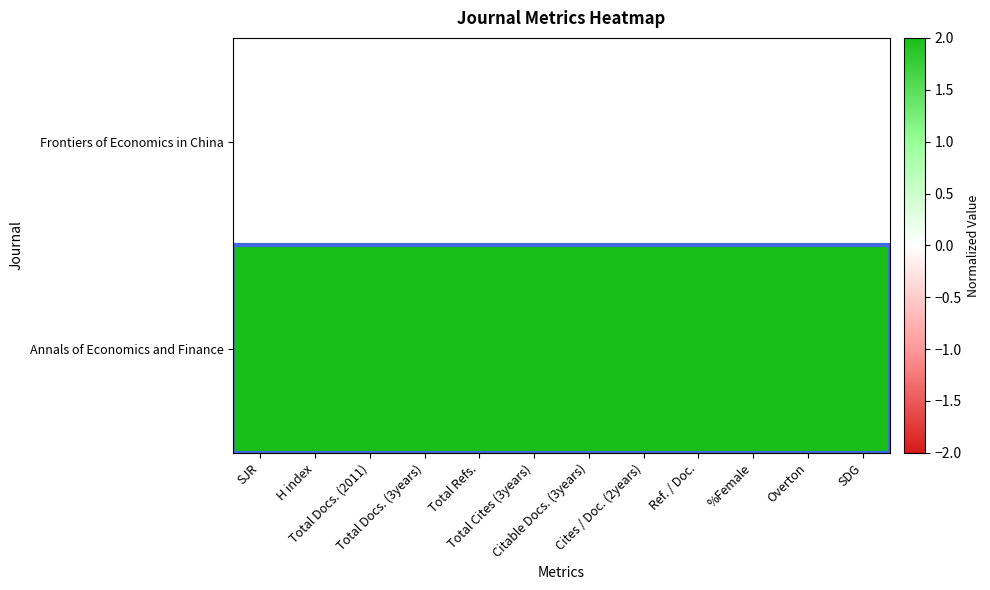

At which category is the sum across all series the highest?

SJR